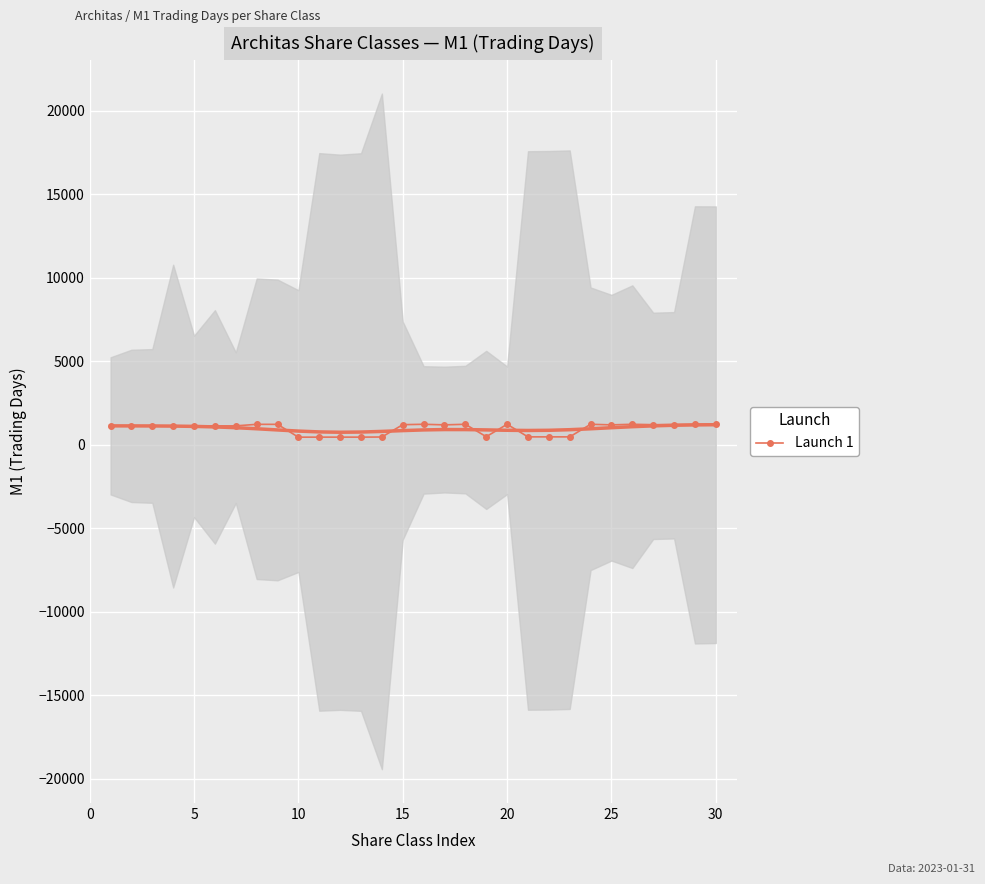

How many values are below 1137?

12